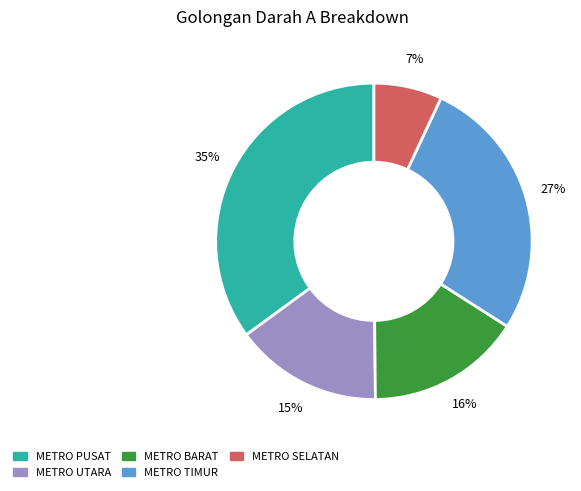

What percentage is the METRO TIMUR slice, to the nearest percent?

27%